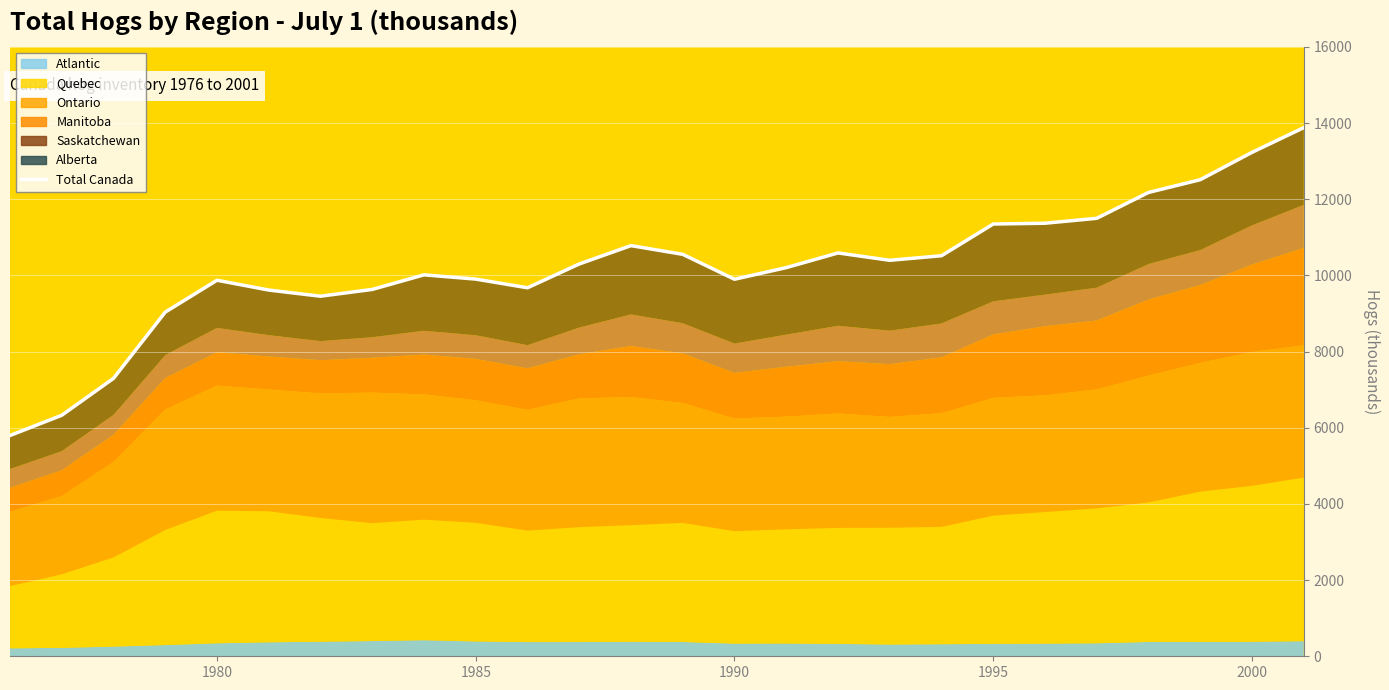

What is the difference between the maximum and minimum values?

8084.5